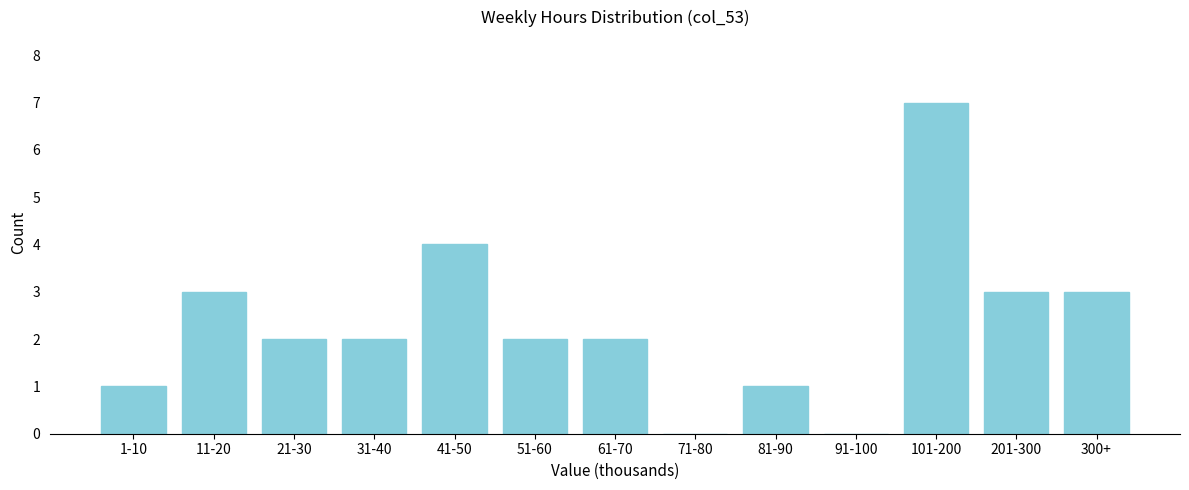

Reading left to right, what are all the values shown in this chart?

1-10=1	11-20=3	21-30=2	31-40=2	41-50=4	51-60=2	61-70=2	71-80=0	81-90=1	91-100=0	101-200=7	201-300=3	300+=3